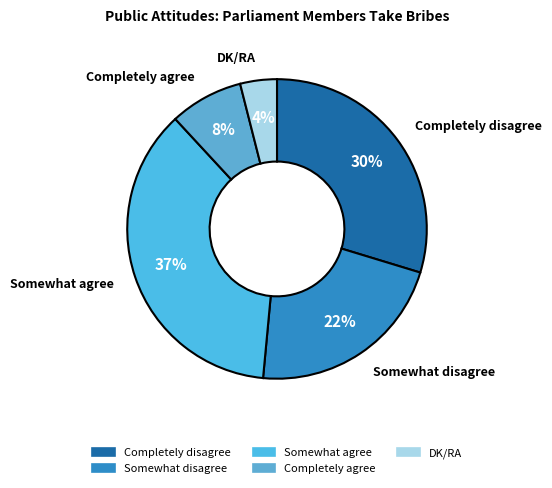

Rank the categories by value from highest to lowest.

Somewhat agree, Completely disagree, Somewhat disagree, Completely agree, DK/RA